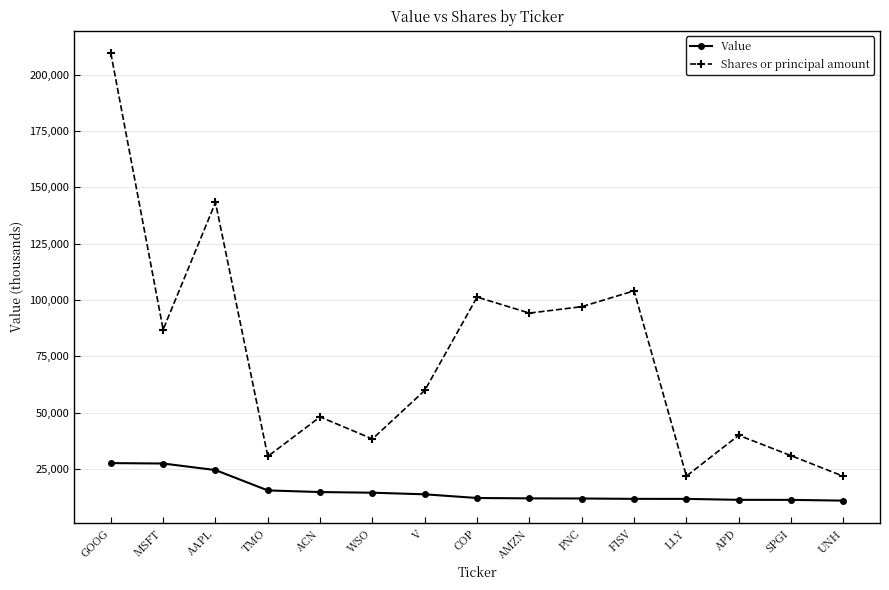

What is the average value of the Shares or principal amount series?

75209